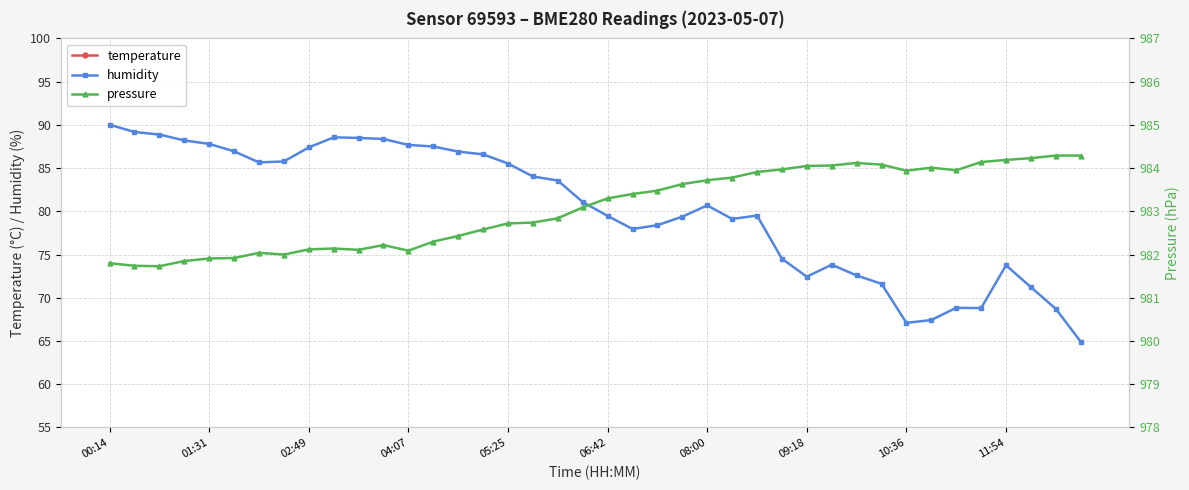

In humidity, how many points are lower than both neighbors (excluding endpoints)?

6